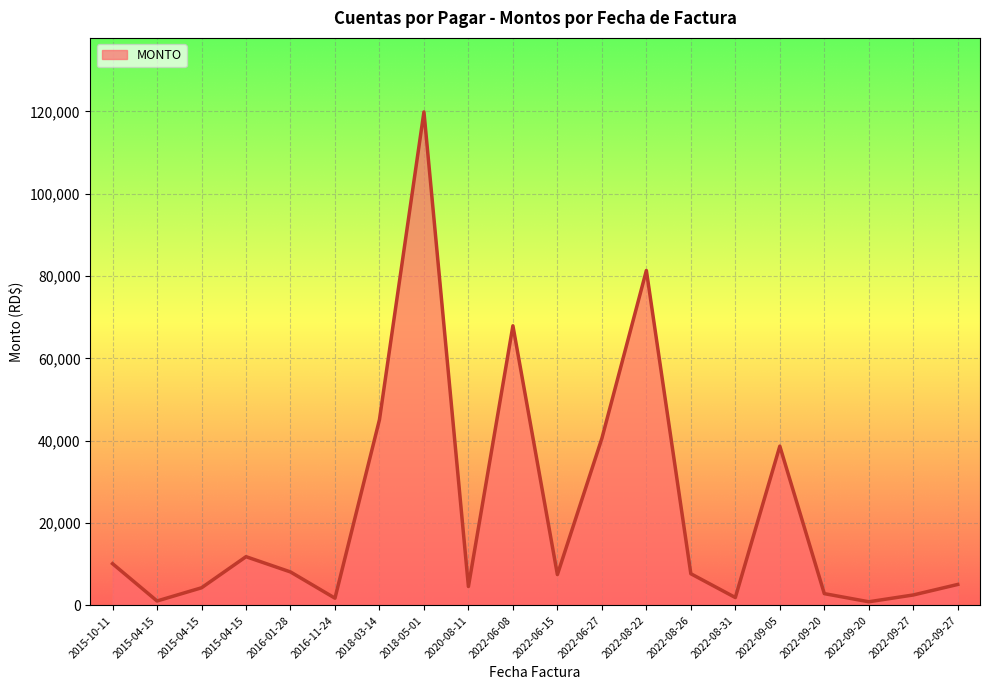

At which category does the chart reach its peak across all series?

2018-05-01